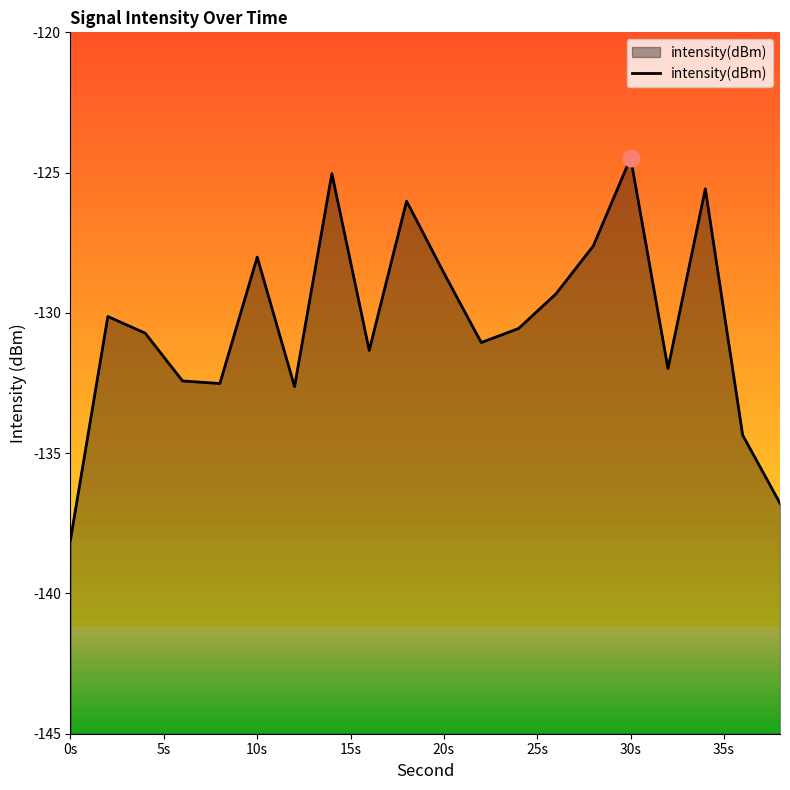

At which category does the chart reach its minimum across all series?

0s